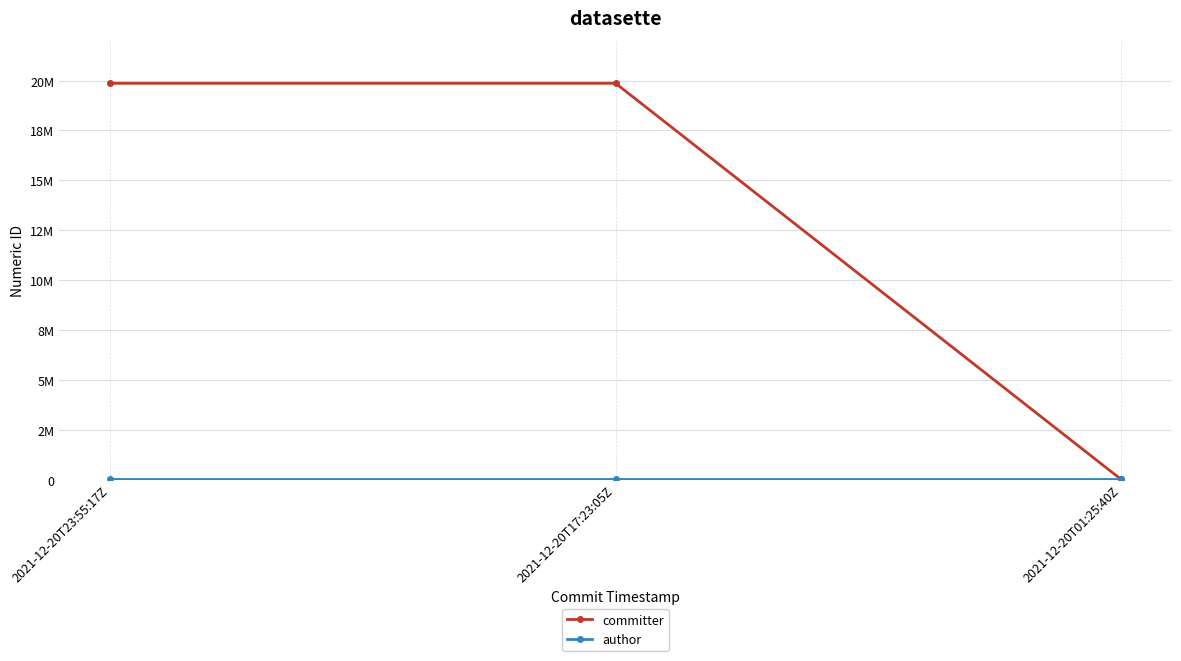

Does the chart have visible grid lines?

Yes